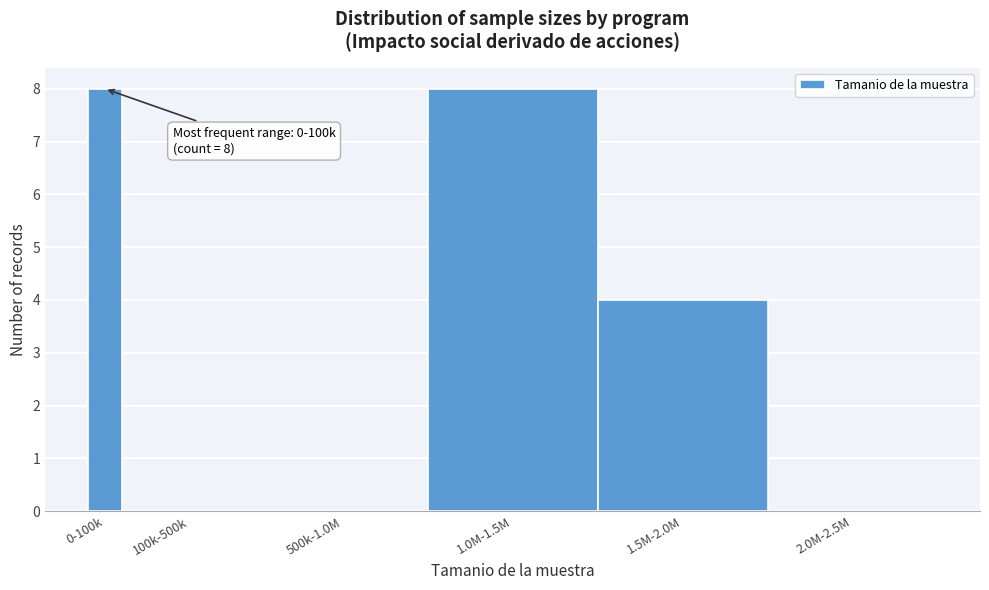

Reading left to right, extract all data points from this chart.

0-100k=8	100k-500k=0	500k-1.0M=0	1.0M-1.5M=8	1.5M-2.0M=4	2.0M-2.5M=0